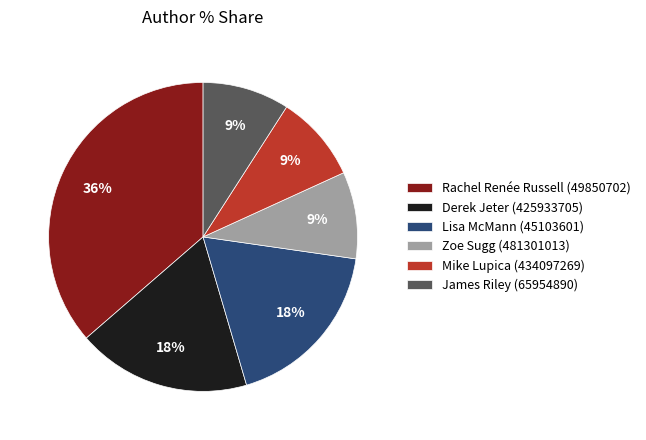

To the nearest percent, what portion does Zoe Sugg (481301013) represent?

9%